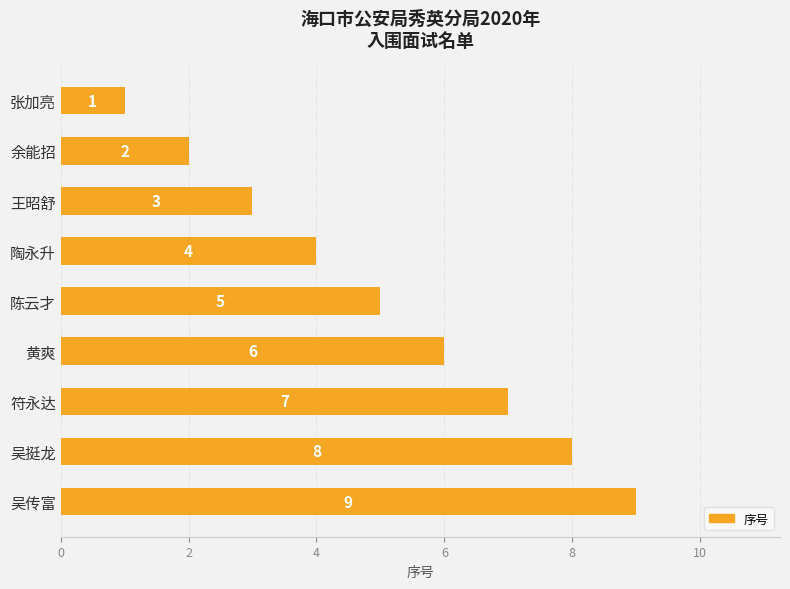

What is the approximate value at 黄爽?

6